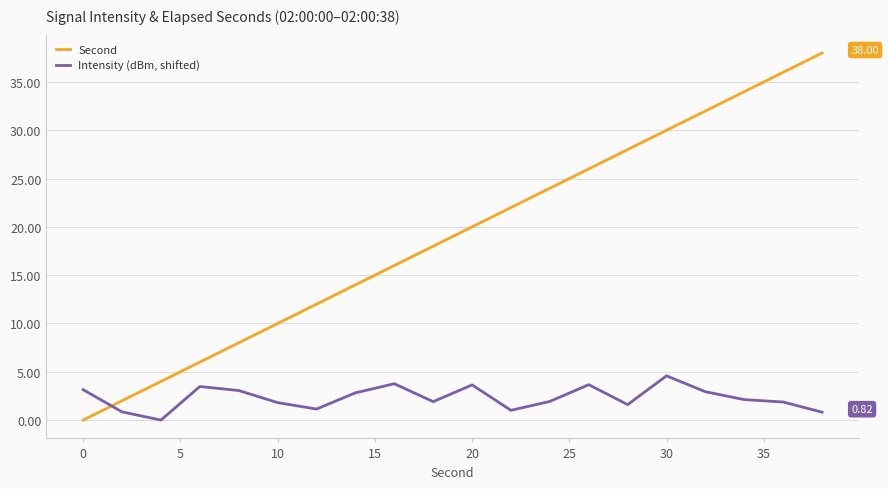

What is the difference between the maximum and minimum values in the Second series?

38.0